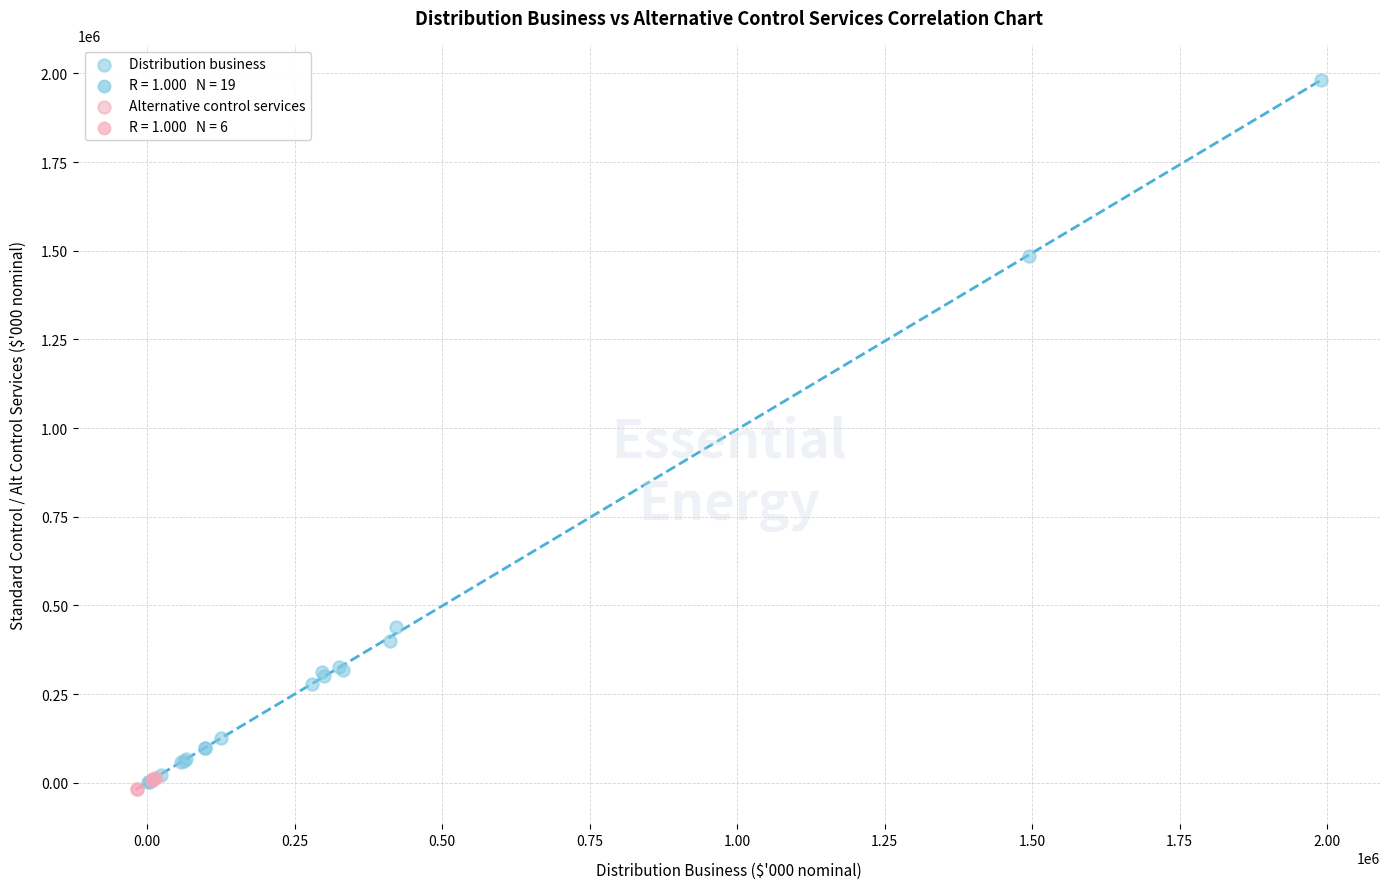

Which series has the largest Y range (max minus min)?

Distribution business